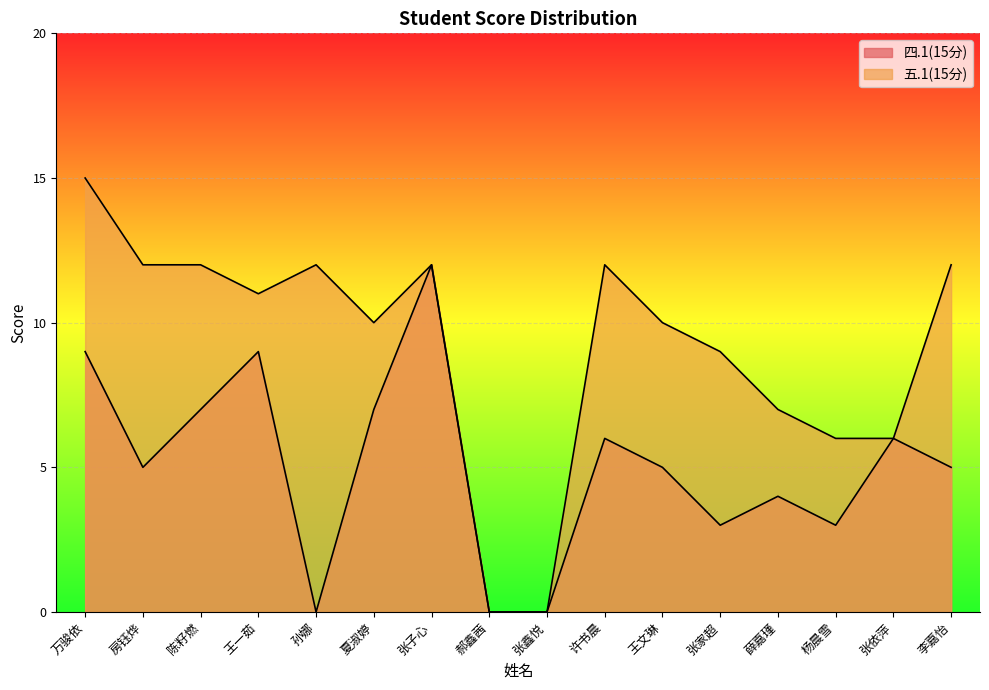

True or false: 五.1(15分) and 四.1(15分) intersect in this chart.

False